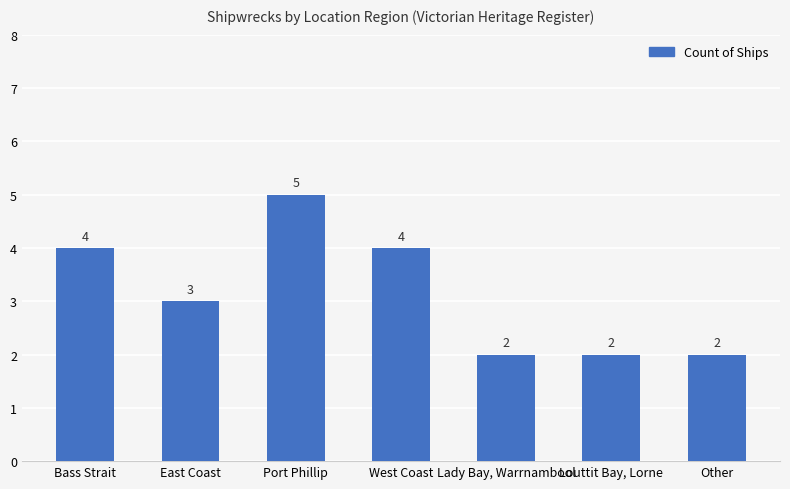

What is the label of the 5th bar from the left?

Lady Bay, Warrnambool